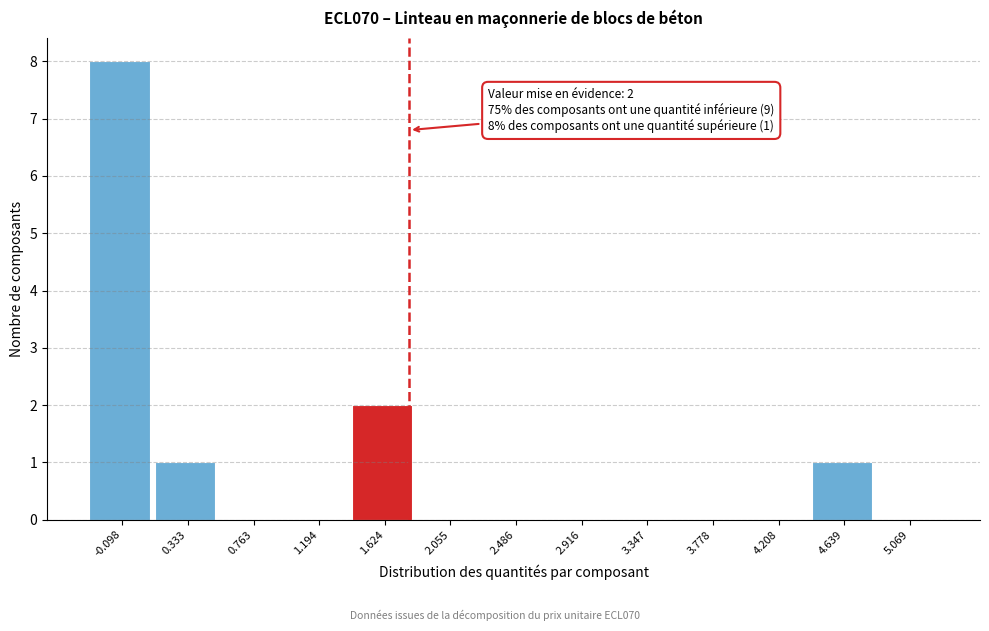

Reading left to right, transcribe all the data shown in this chart.

-0.098=8	0.333=1	0.763=0	1.194=0	1.624=2	2.055=0	2.486=0	2.916=0	3.347=0	3.778=0	4.208=0	4.639=1	5.069=0